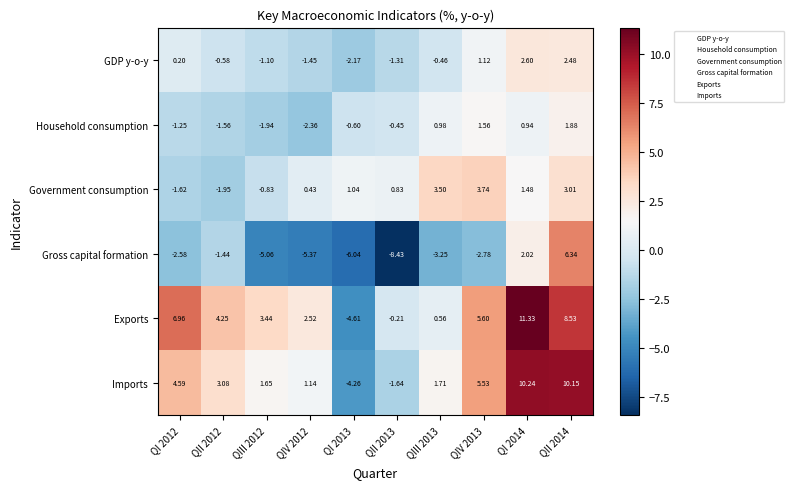

Which series has the largest range (max minus min)?

Exports